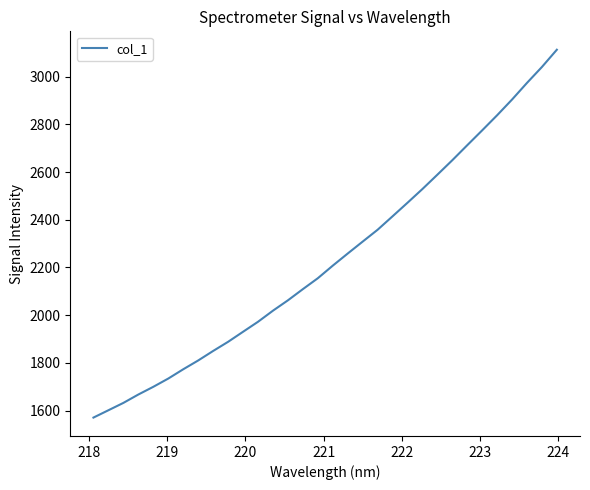

What is the maximum value shown in the chart?

3112.9